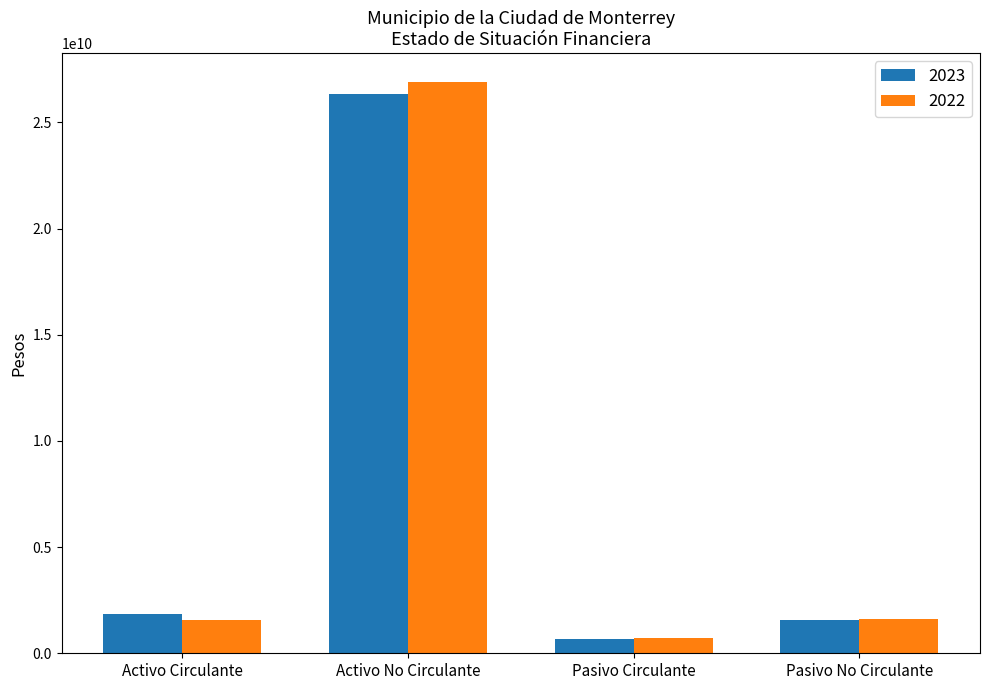

What is the sum of all 2022 values?

30819716083.0